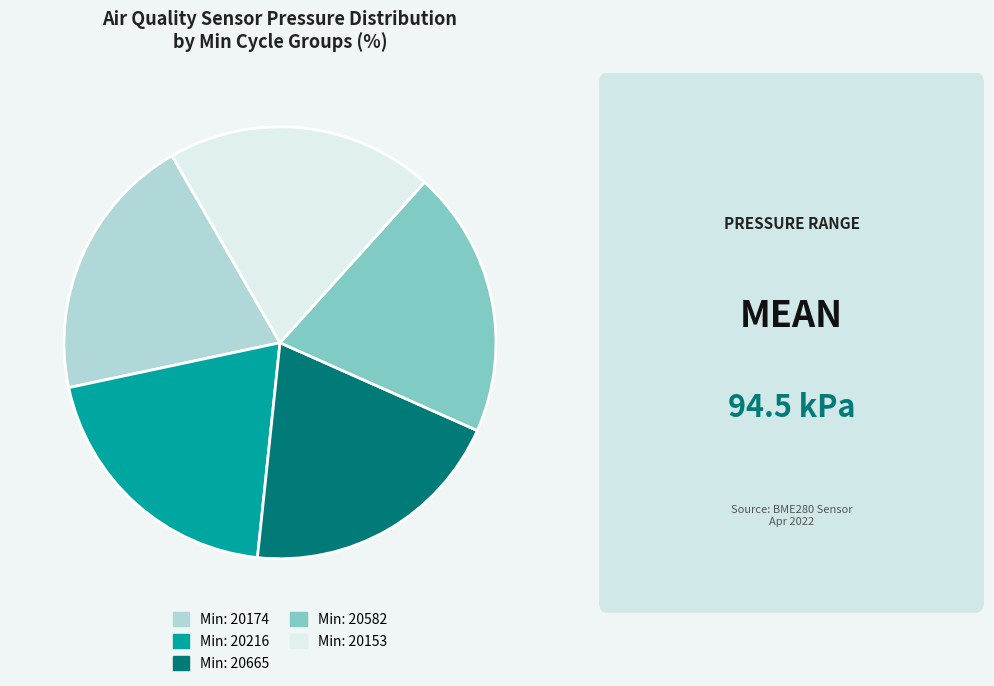

Is the sum of Min: 20582 and Min: 20216 greater than half?

No